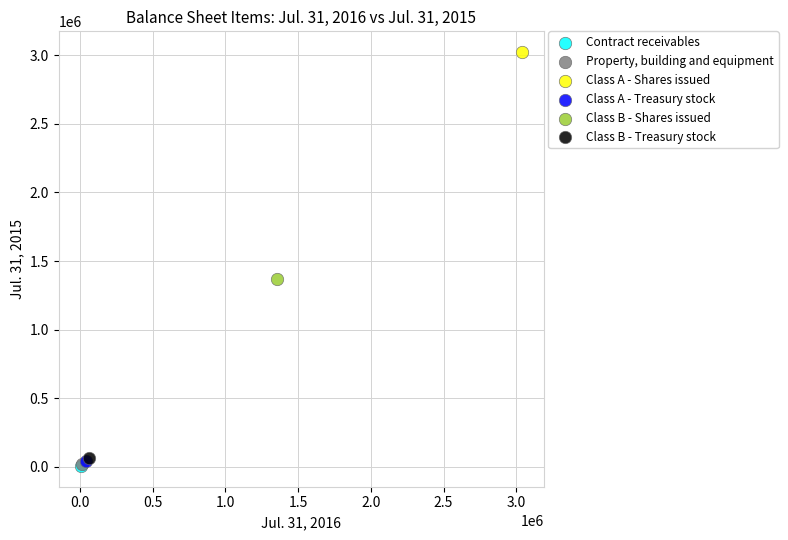

Which series contains the highest Y value?

Class A - Shares issued